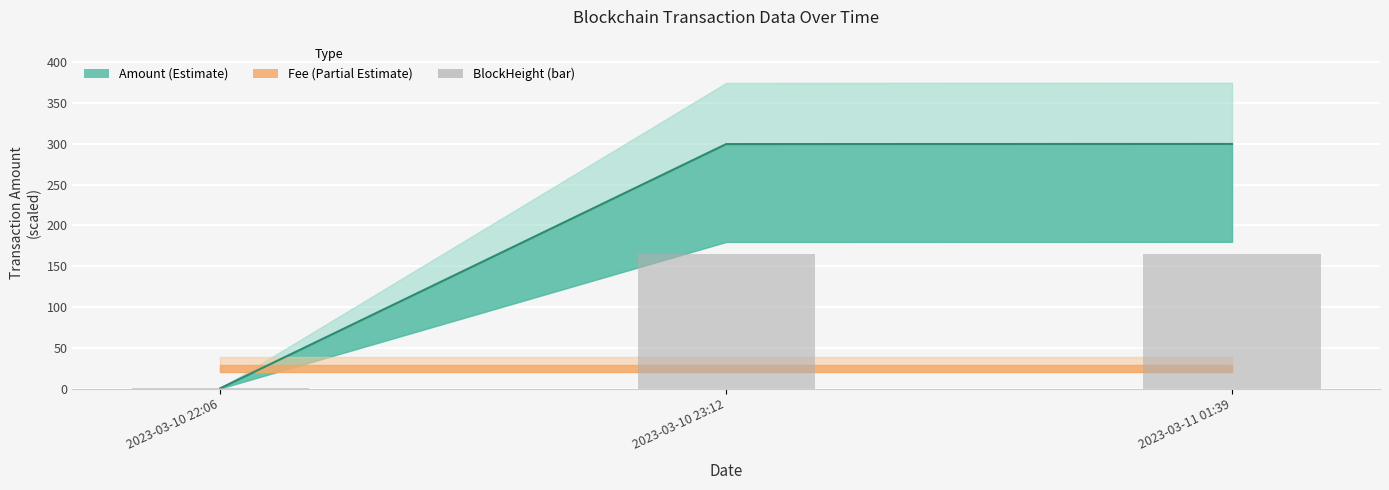

How many values are below 164?

1